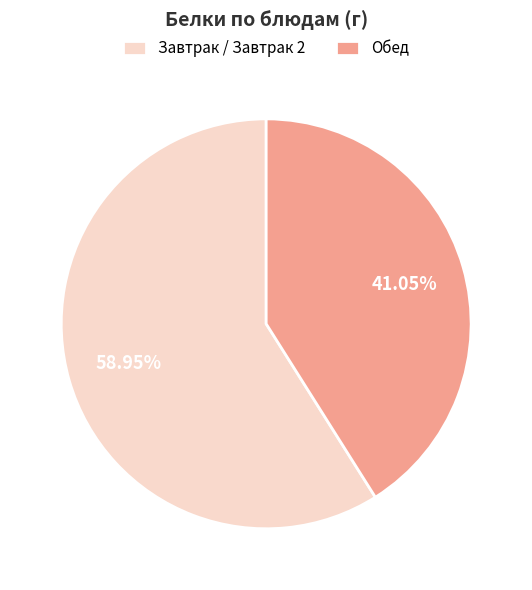

Between Завтрак / Завтрак 2 and Обед, which is larger?

Завтрак / Завтрак 2